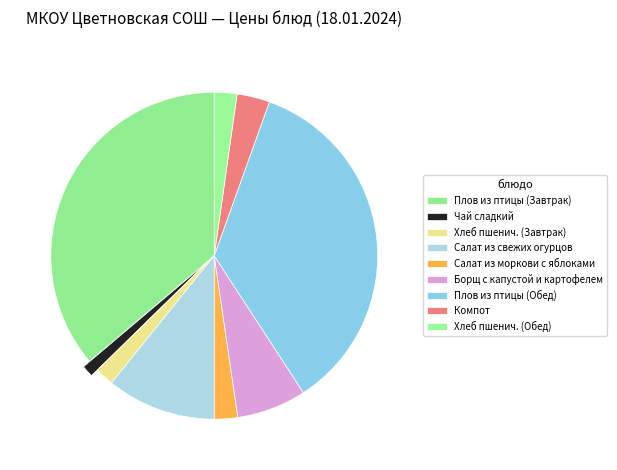

What is the smallest slice in the pie chart?

Чай сладкий